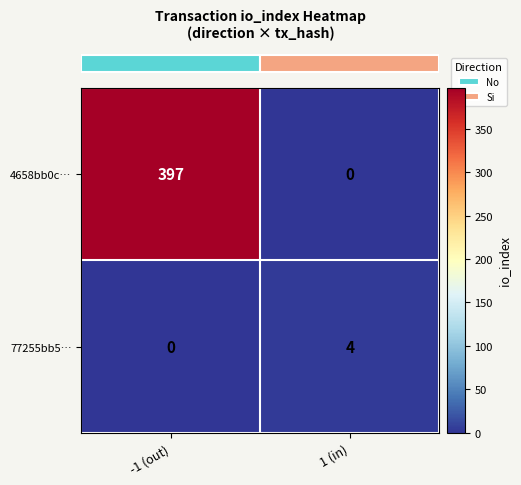

The 77255bb5… series shows 0 at -1 (out). True or false?

True